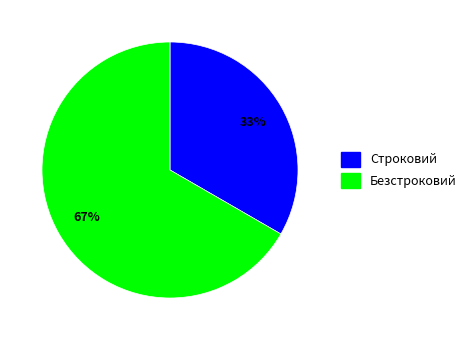

What is the majority slice?

Безстроковий